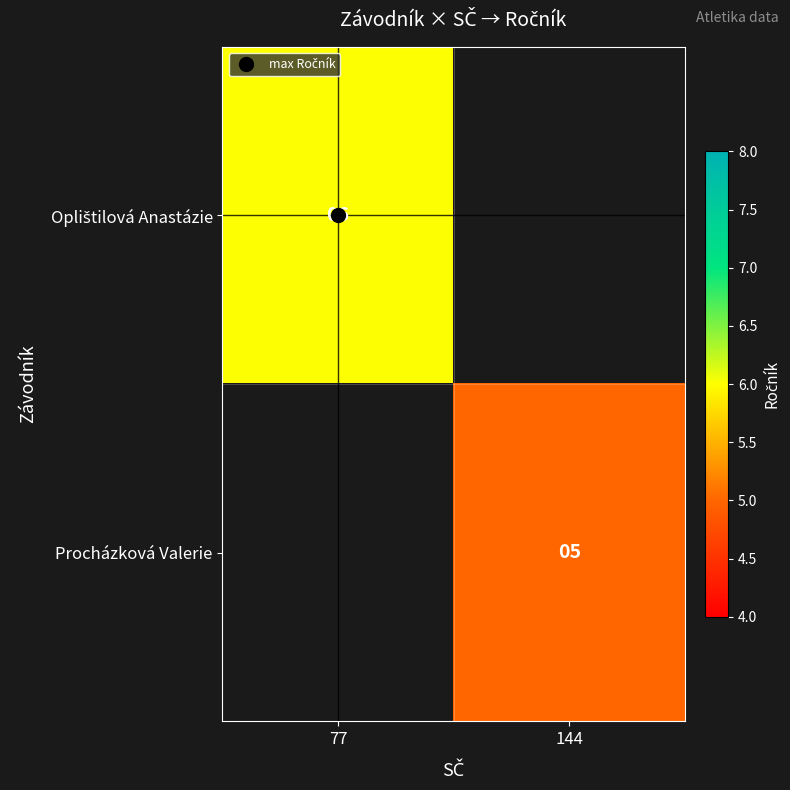

How many distinct data groups are displayed?

2